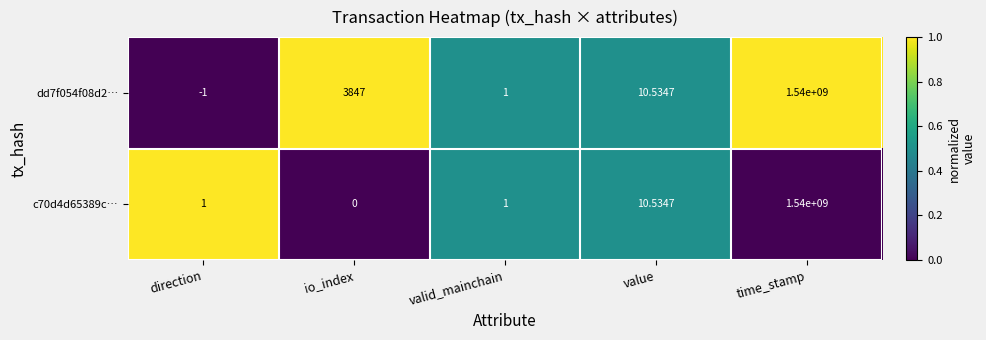

At which category is the sum across all series the highest?

time_stamp